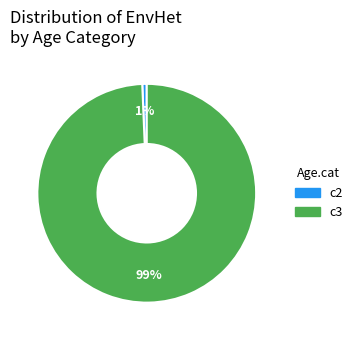

Count the number of slices in the pie.

2